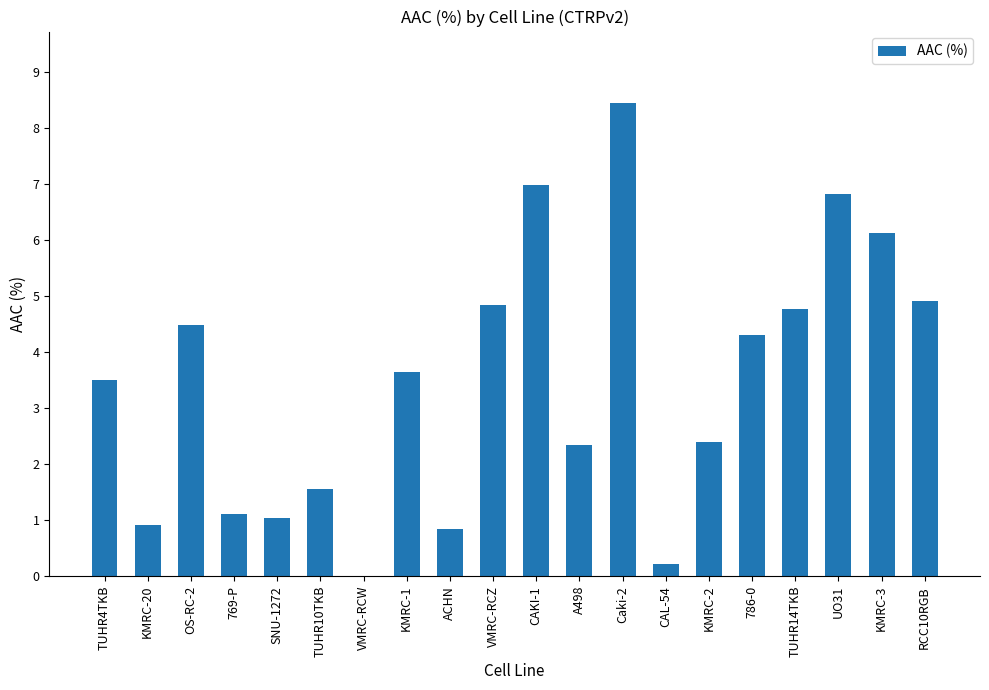

Where does the data first go above 3?

TUHR4TKB